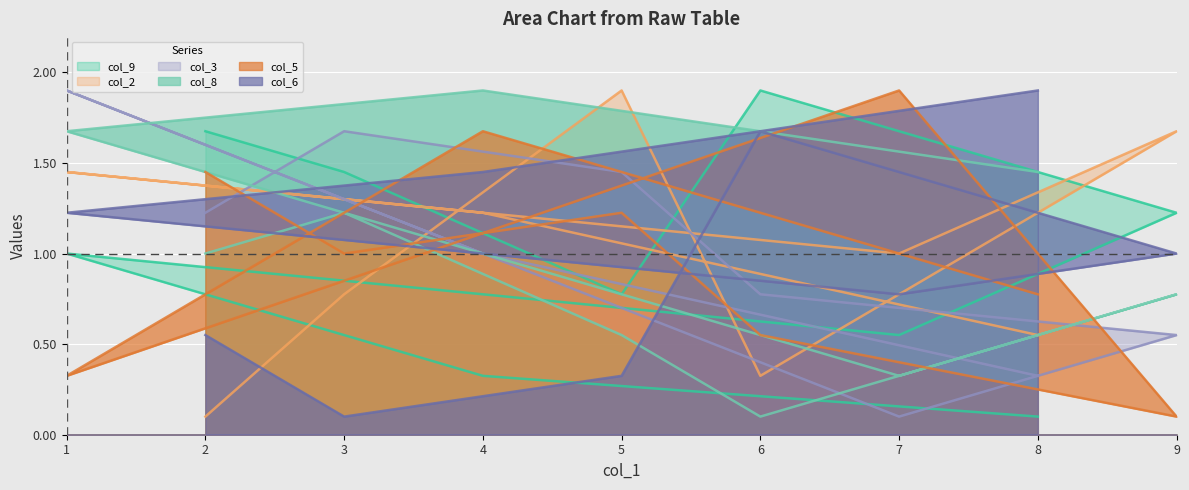

The col_2 series shows 0.6 at 8. True or false?

True